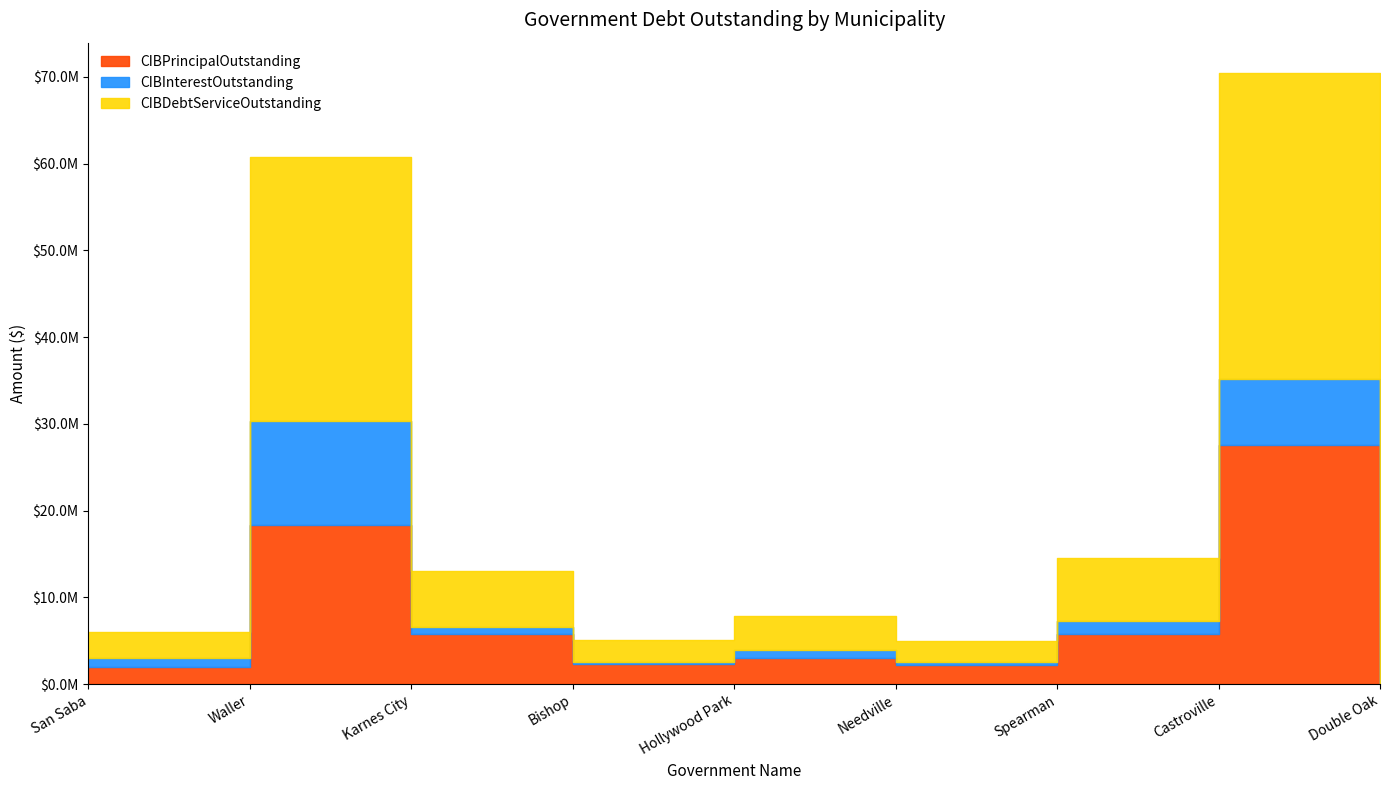

True or false: CIBPrincipalOutstanding and CIBDebtServiceOutstanding cross at least once.

False